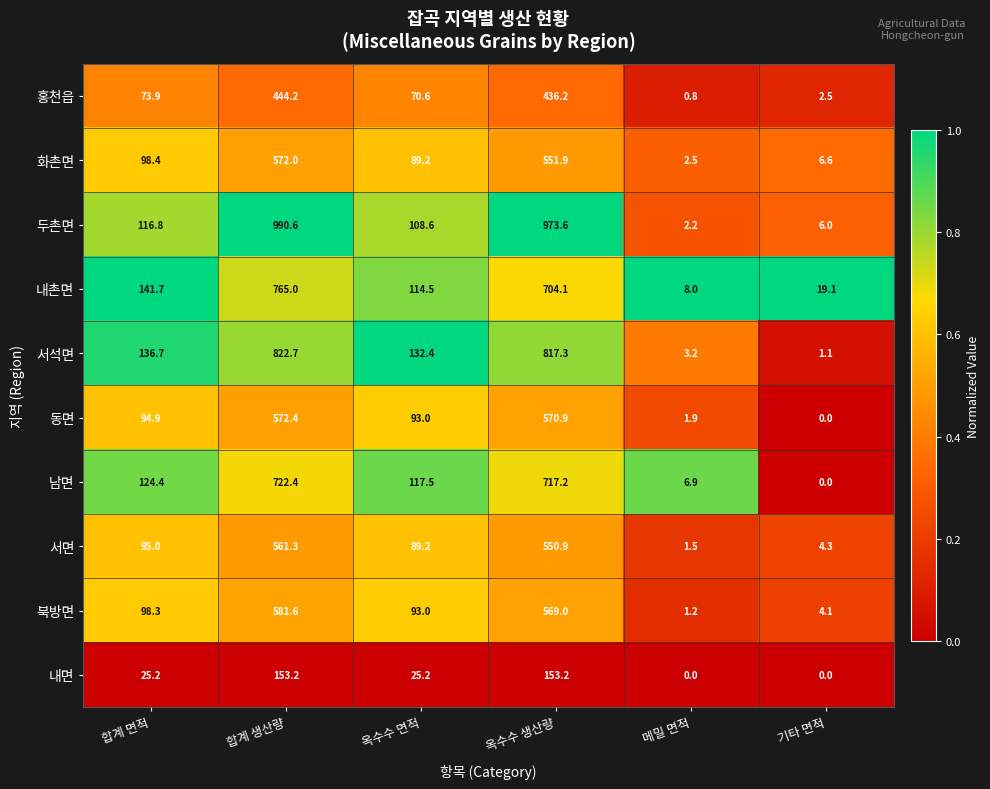

Where does the 화촌면 series first go above 98?

합계 면적